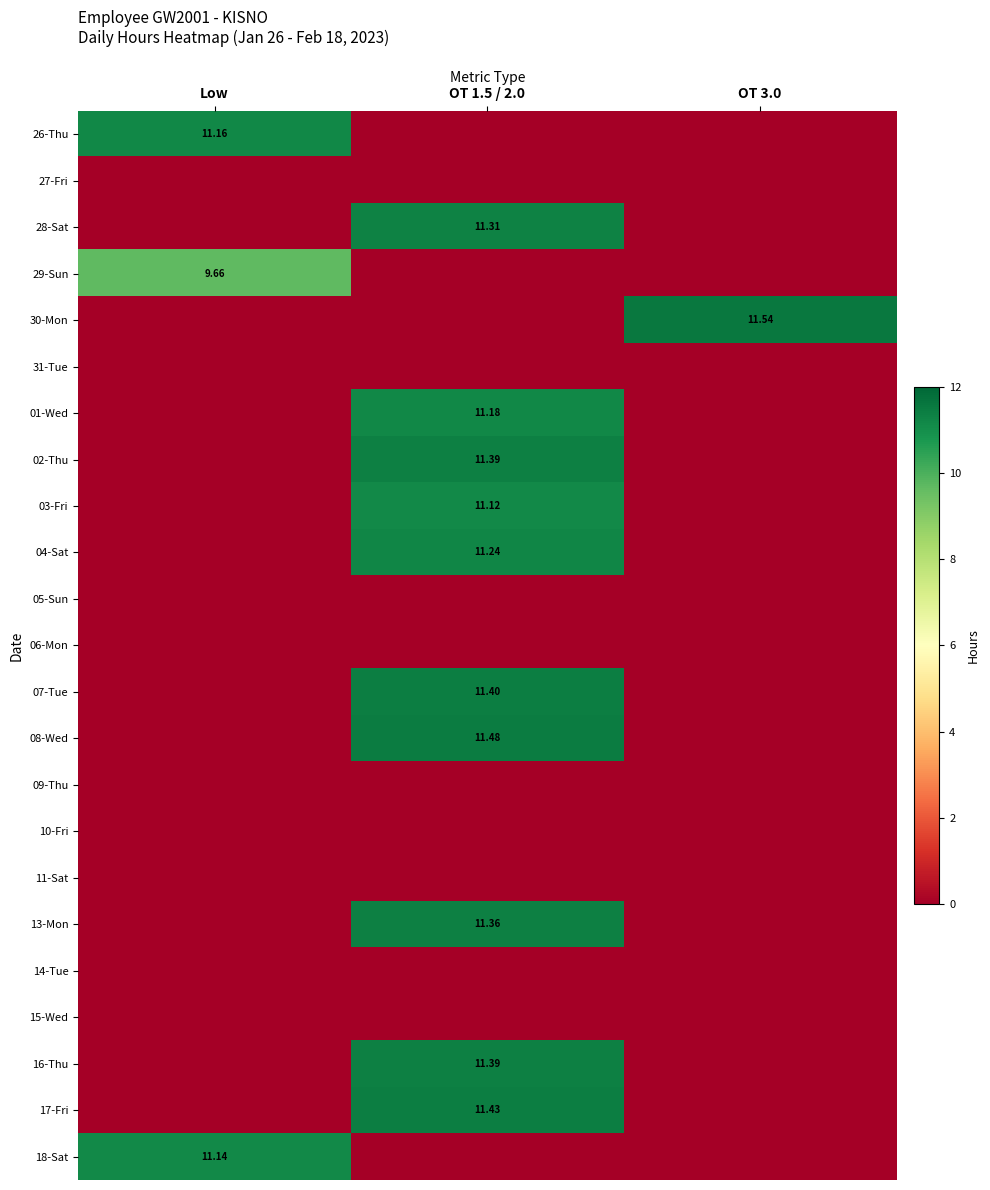

What is the maximum value for 08-Wed?

11.5